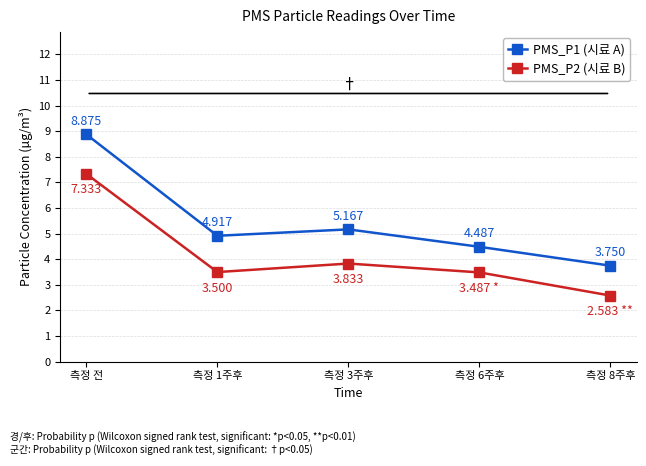

At which label is PMS_P2 (시료 B) closest to 4?

측정 3주후